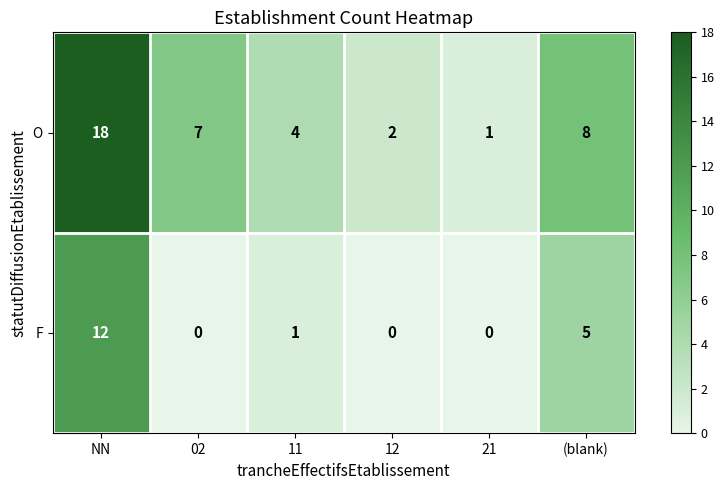

Reading left to right, what are all the values shown in this chart?

O: NN=18	02=7	11=4	12=2	21=1	(blank)=8
F: NN=12	02=0	11=1	12=0	21=0	(blank)=5